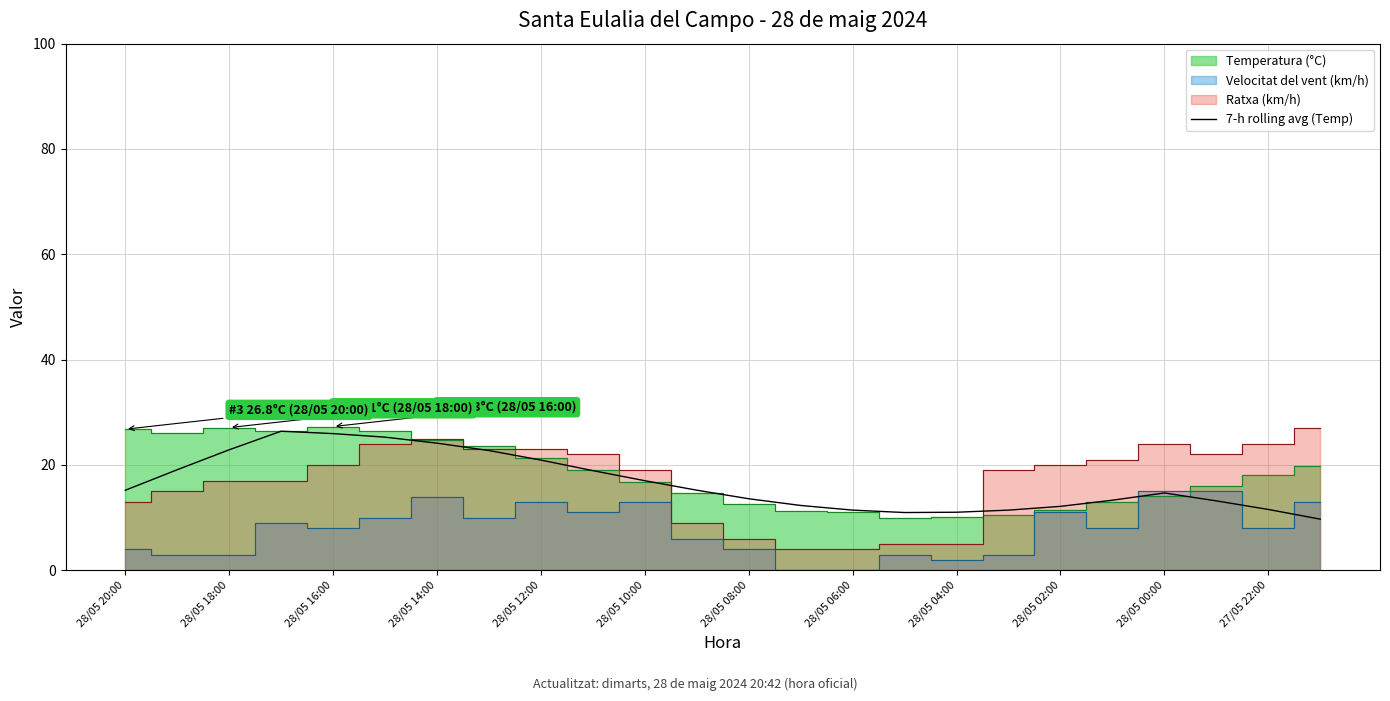

Is it true that 7-h rolling avg (Temp) equals 21.8 at 28/05 02:00?

False